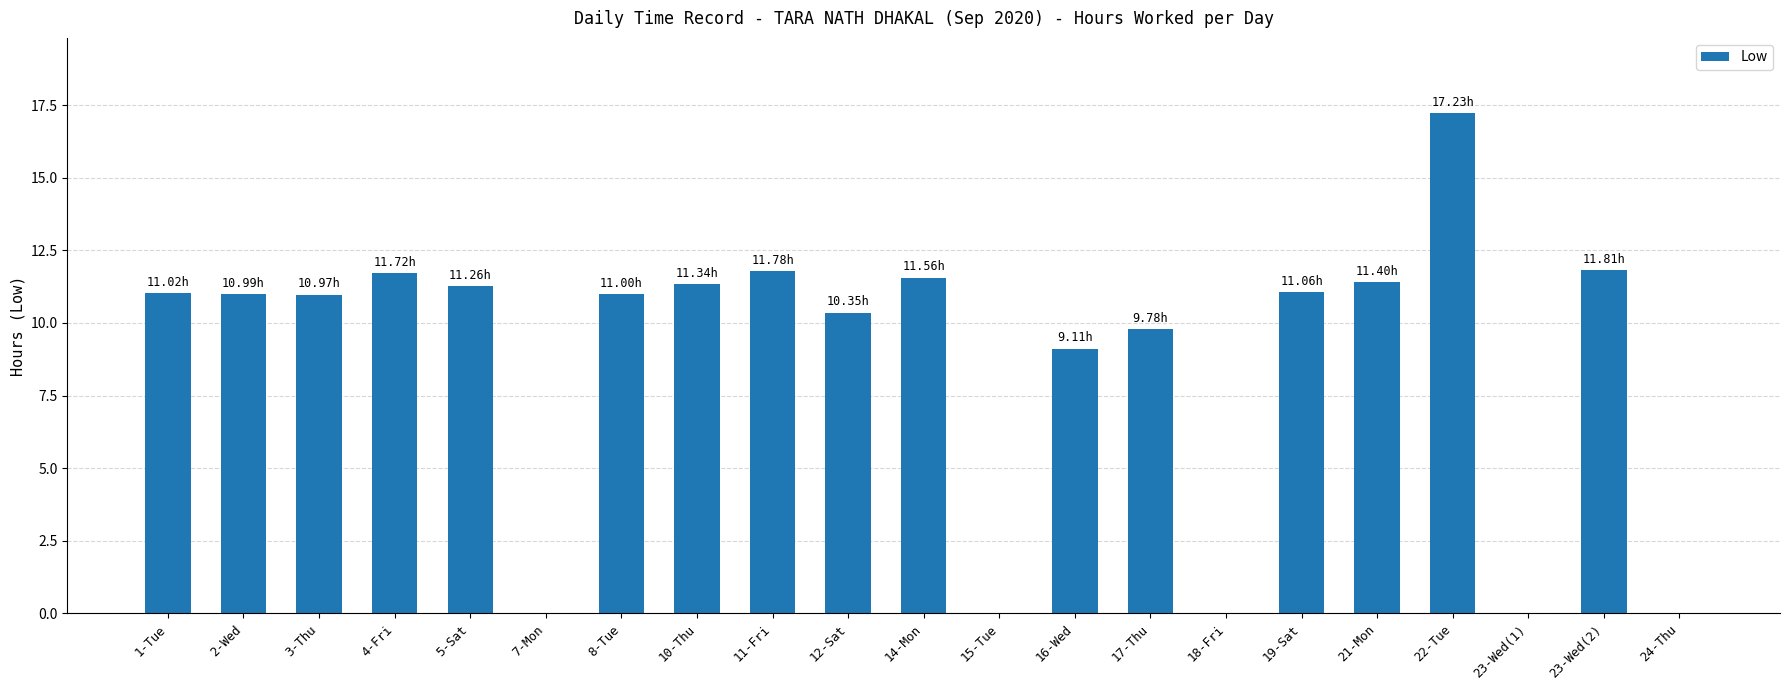

Does the chart contain stacked bars?

No